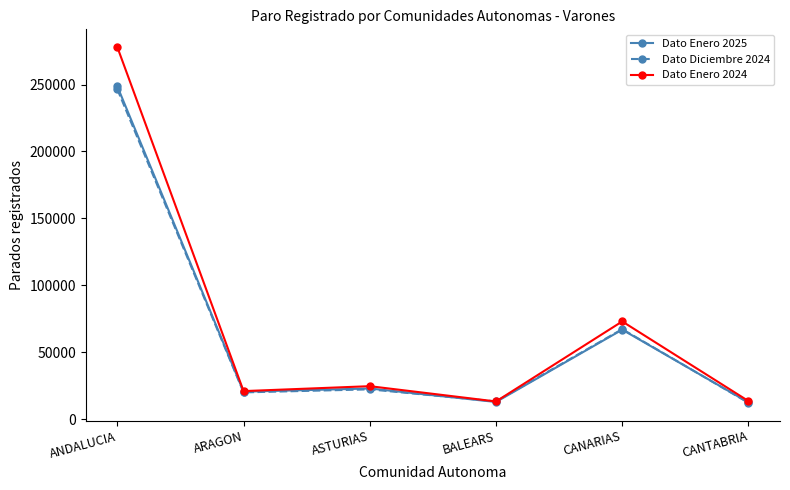

What is the value of the Dato Diciembre 2024 point at the 1st from the left?

246499